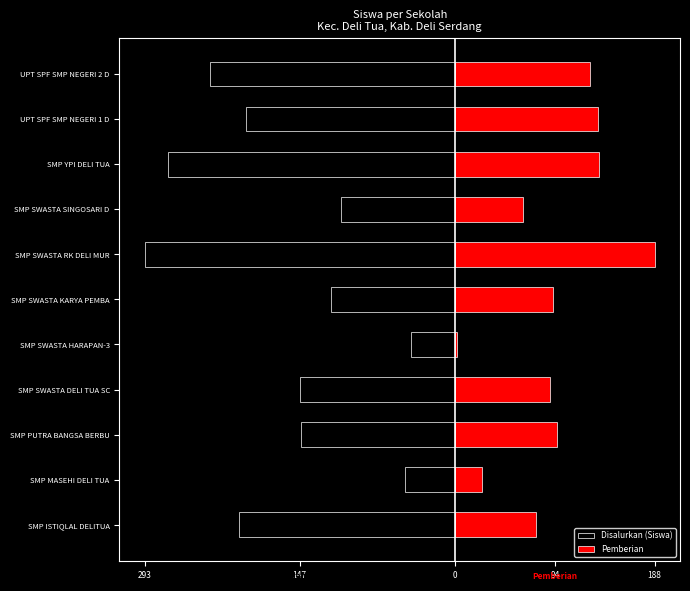

What is the sum of all Disalurkan (Siswa) values?

-1806